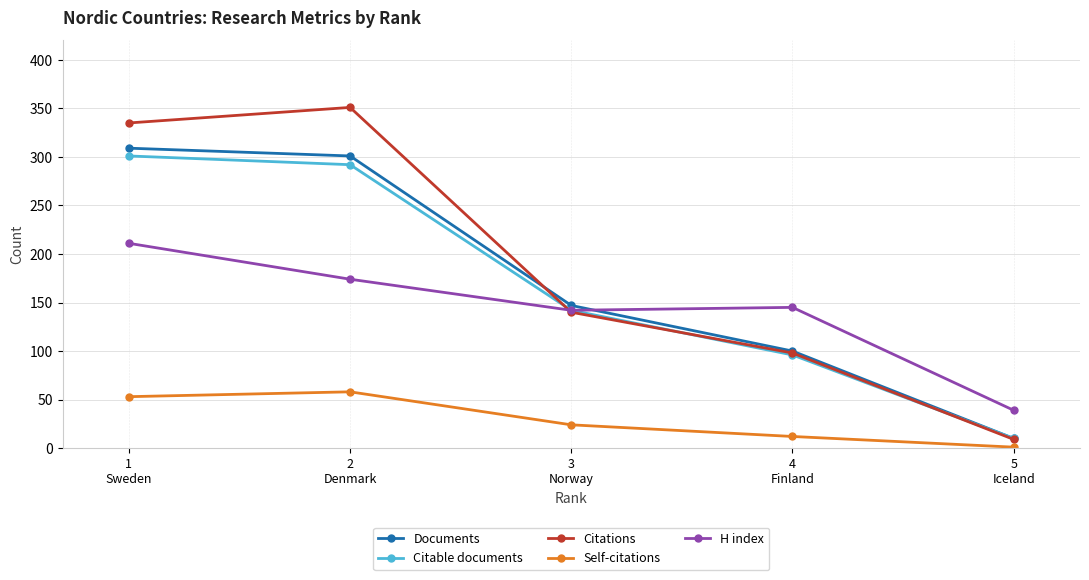

What are all the series names shown in the legend?

Documents, Citable documents, Citations, Self-citations, H index